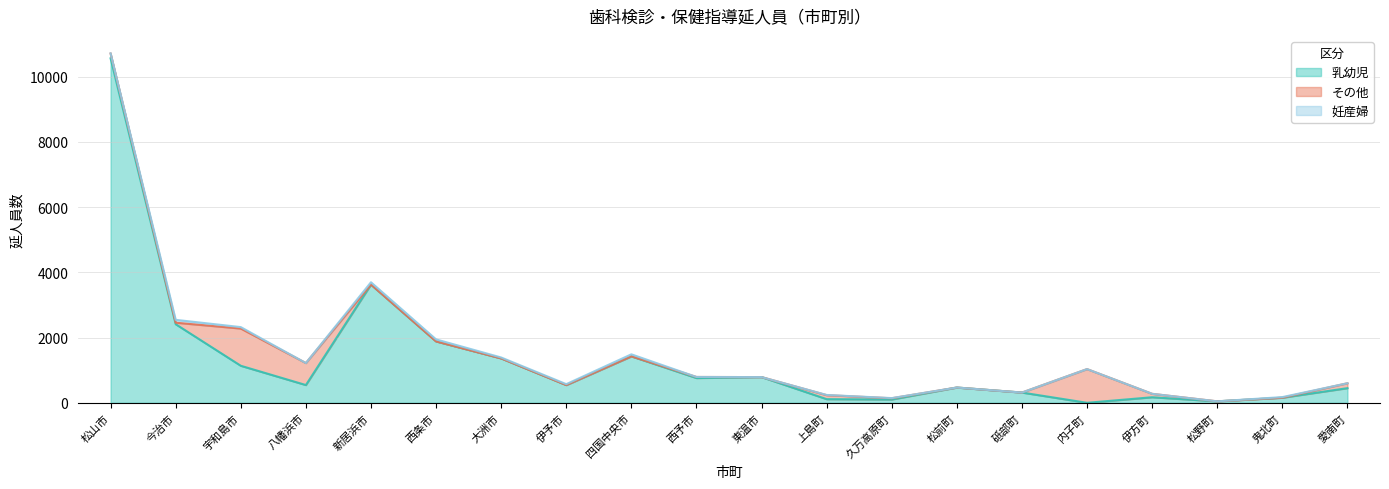

At which category does the chart reach its minimum across all series?

内子町